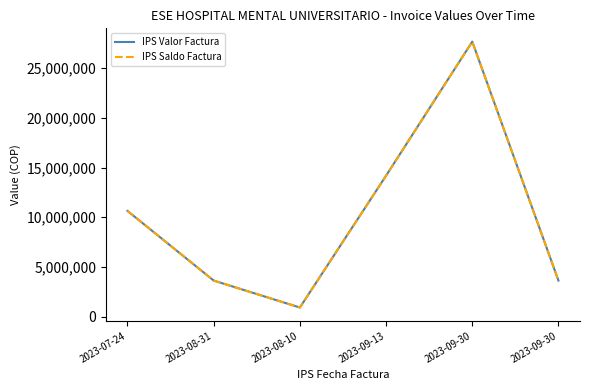

Does the chart have visible grid lines?

No